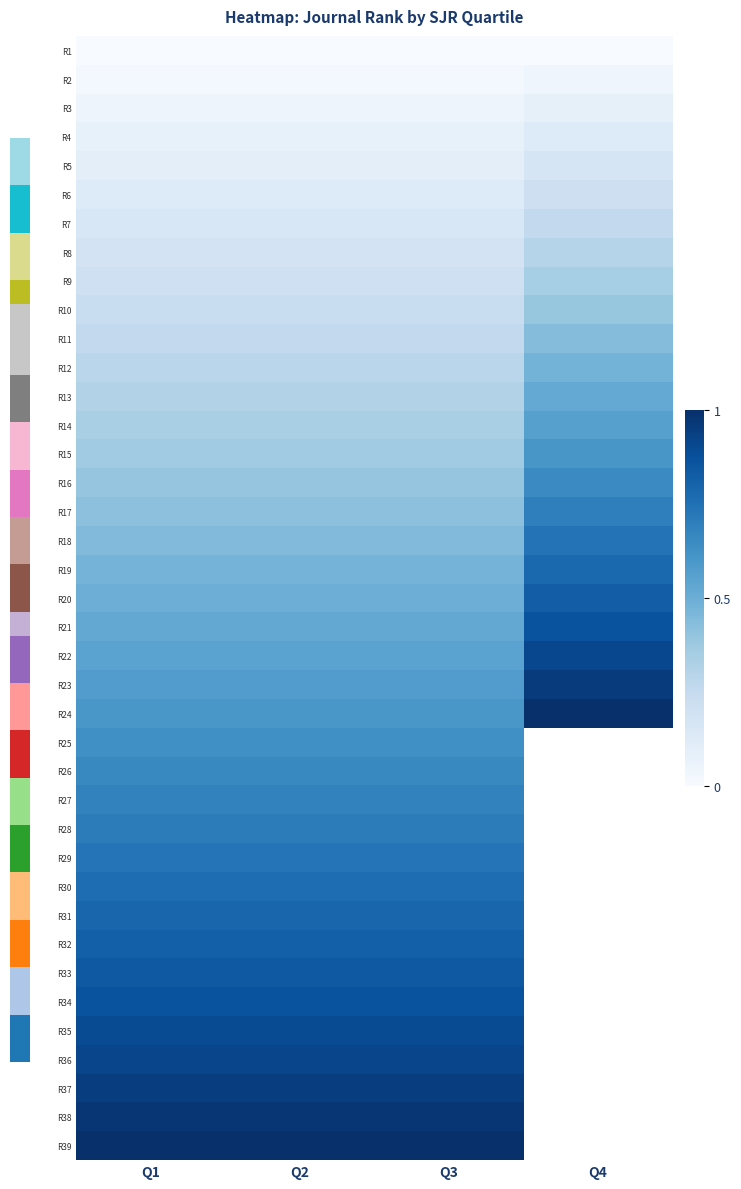

Between Q3 and Q2, which is larger?

Q3